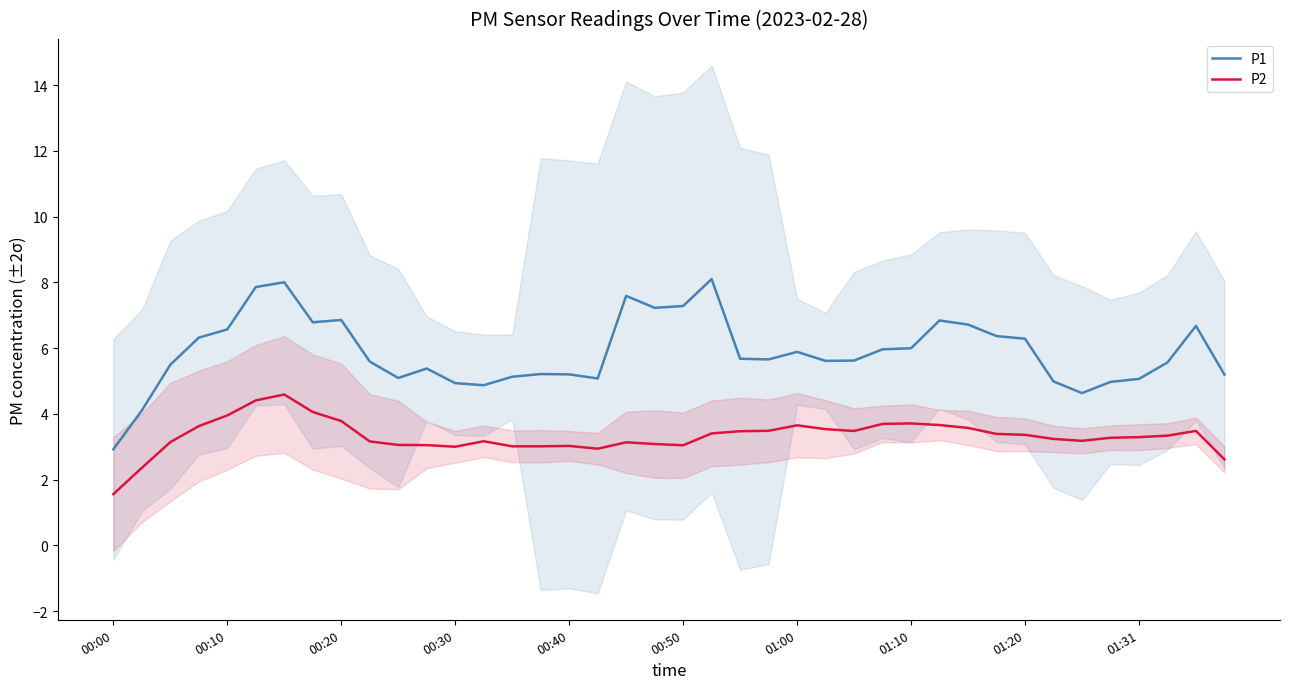

True or false: P1 has more than 0 interior local peaks.

True